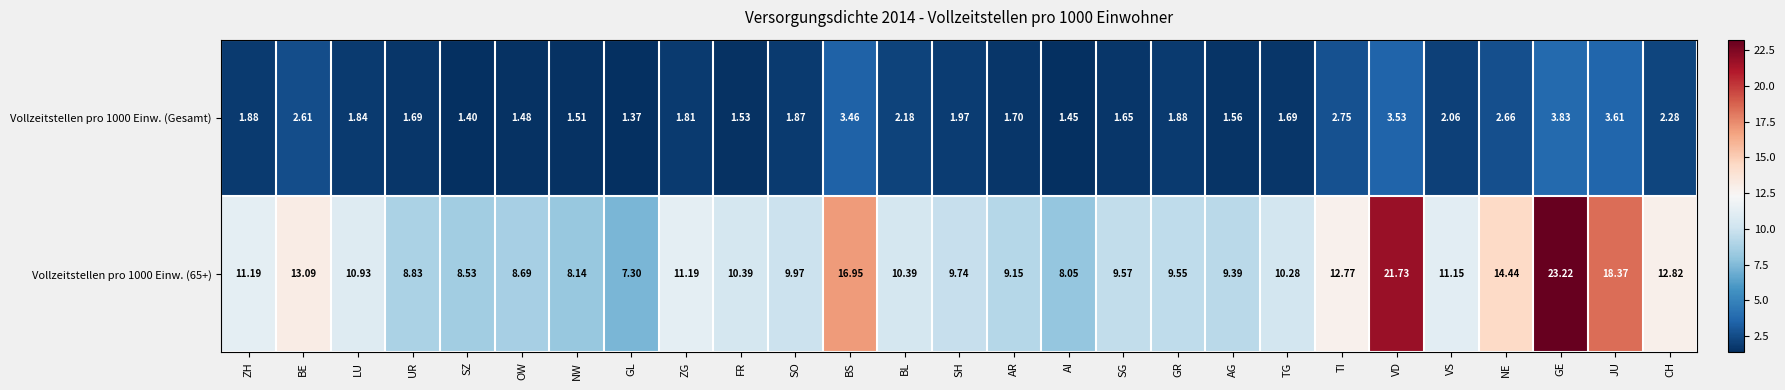

At which category is the sum across all series the highest?

GE